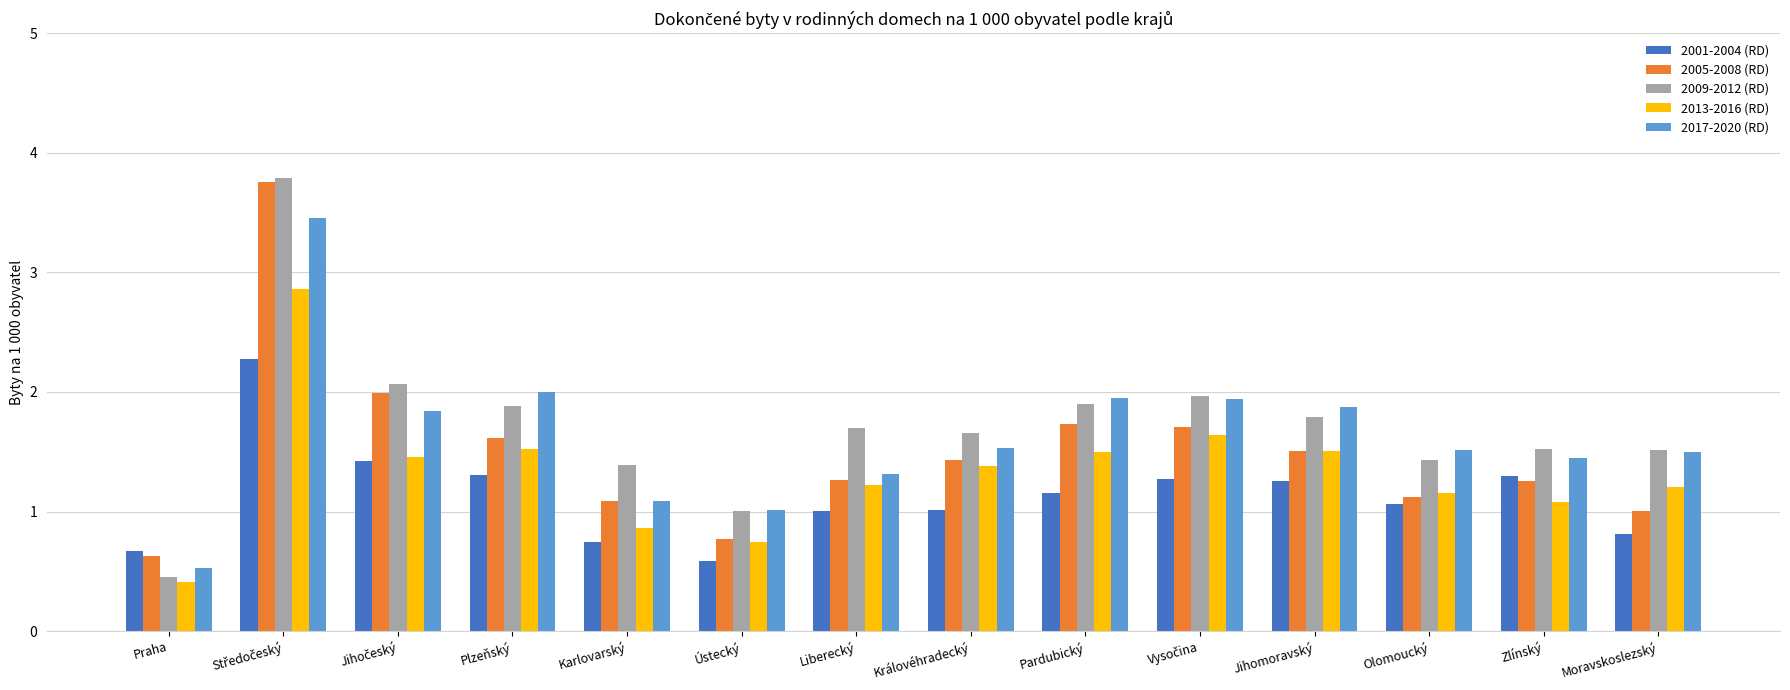

What value does the 2005-2008 (RD) series have at Zlínský?

1.3